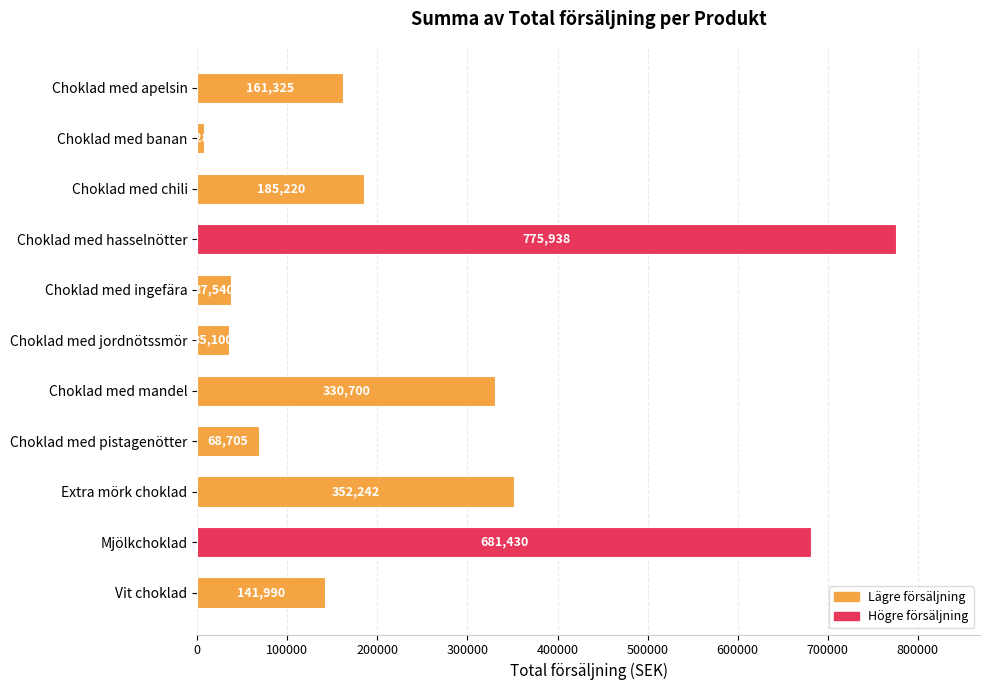

What position from the bottom is Choklad med jordnötssmör?

6